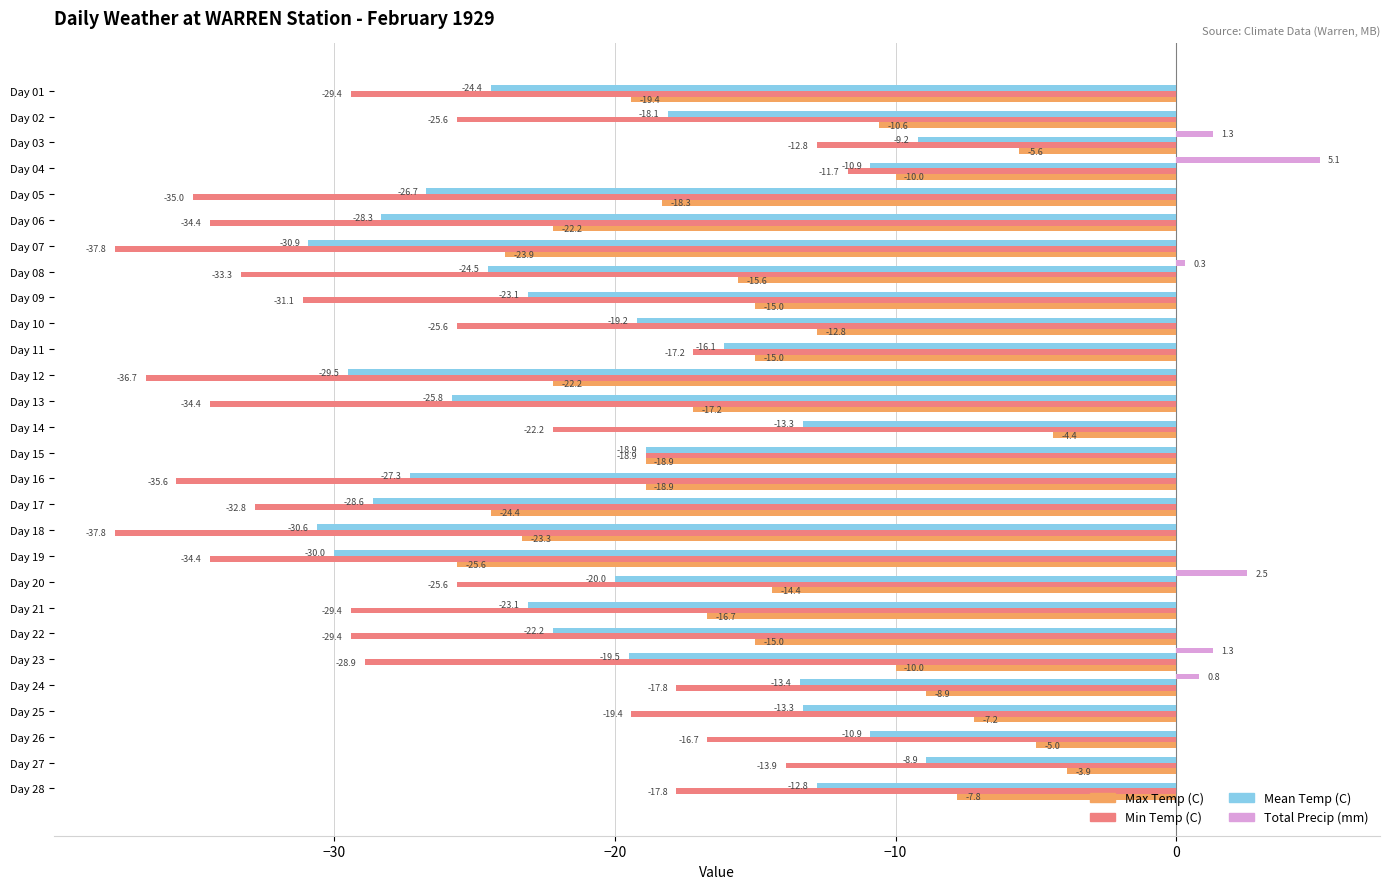

Which series has the largest total across all categories?

Total Precip (mm)